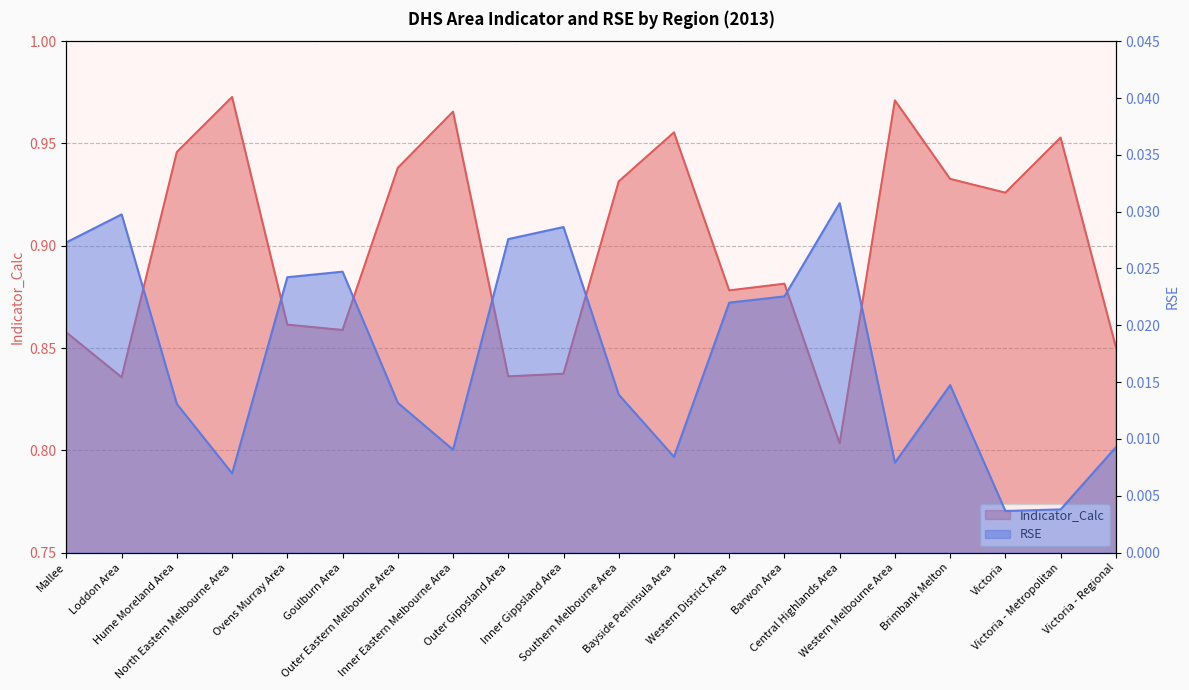

What is the minimum value for Indicator_Calc?

0.8